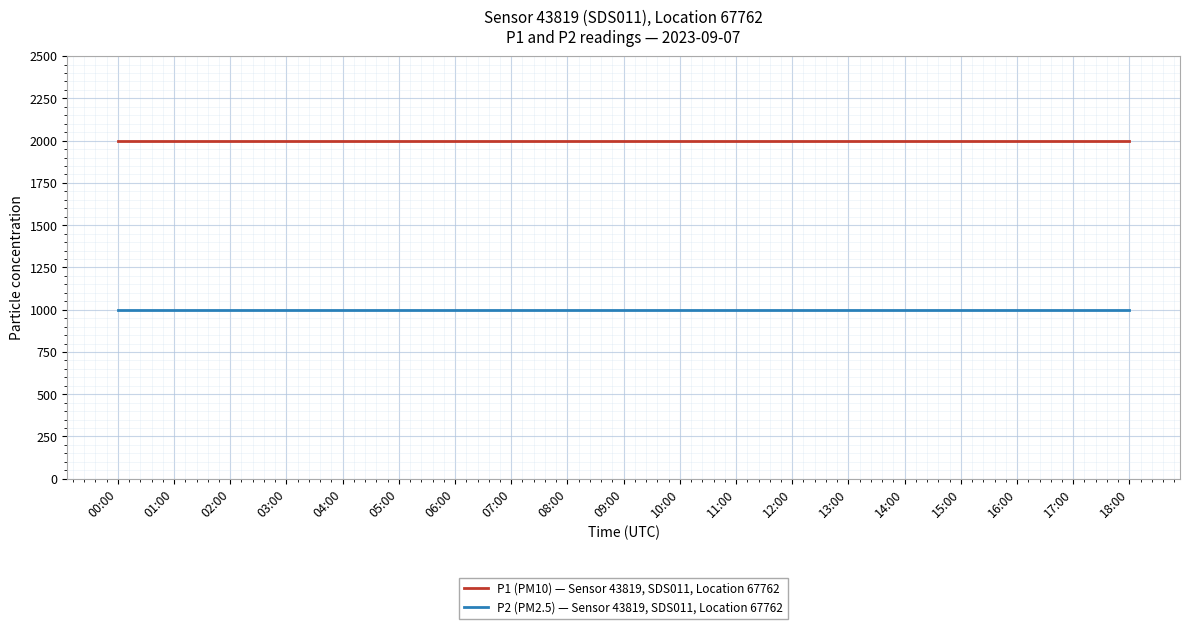

Is the value of P1 (PM10) — Sensor 43819, SDS011, Location 67762 at 10:00 greater than the value of P2 (PM2.5) — Sensor 43819, SDS011, Location 67762 at 17:00?

Yes